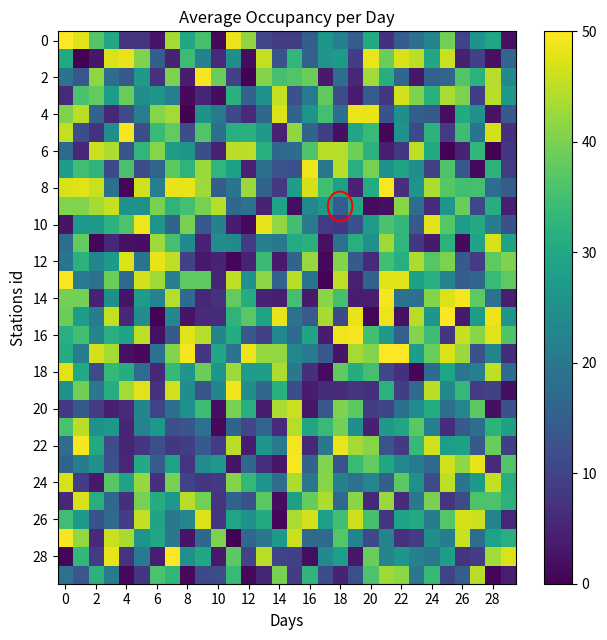

Count the number of data series in this chart.

30